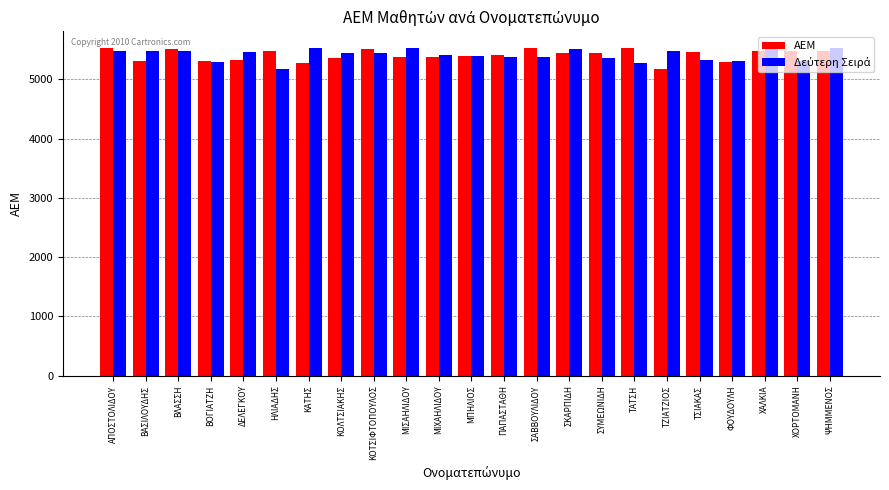

What is the sum of all ΑΕΜ values?

124406